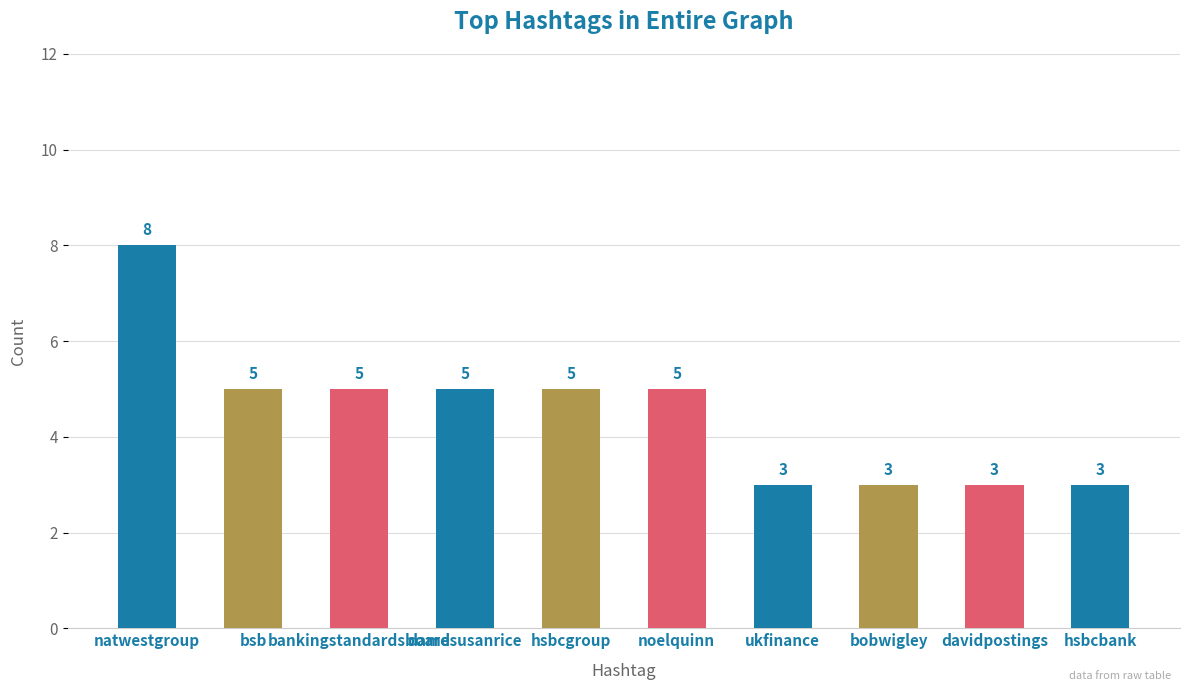

Which label corresponds to the largest value in the chart?

natwestgroup